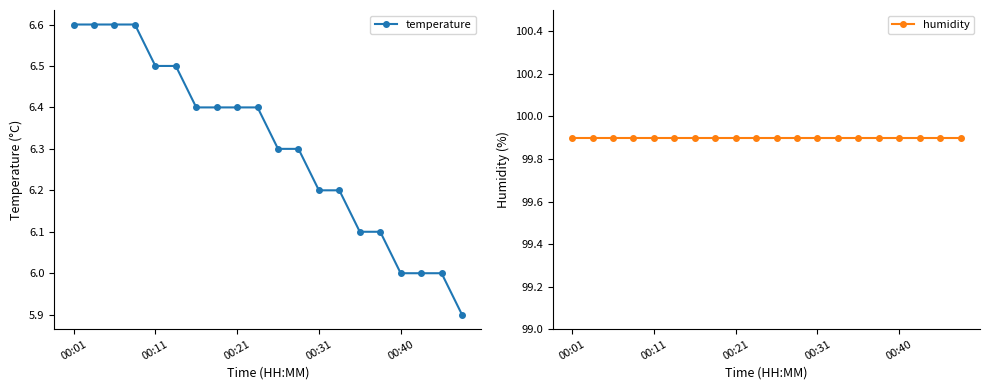

True or false: humidity and temperature cross at least once.

False